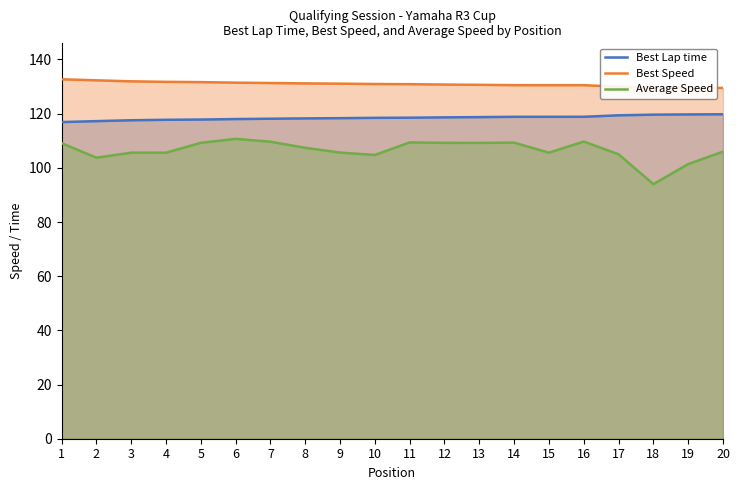

Reading left to right, what are all the values shown in this chart?

Best Lap time: 116.9	117.2	117.6	117.7	117.8	118.0	118.1	118.3	118.3	118.5	118.5	118.6	118.7	118.8	118.8	118.9	119.4	119.6	119.7	119.8
Best Speed: 132.7	132.3	131.9	131.8	131.7	131.5	131.3	131.2	131.1	131.0	130.9	130.8	130.7	130.5	130.5	130.5	129.9	129.7	129.6	129.5
Average Speed: 109.1	103.8	105.6	105.6	109.2	110.7	109.7	107.4	105.6	104.8	109.4	109.2	109.2	109.3	105.6	109.7	105.0	94.0	101.4	106.0